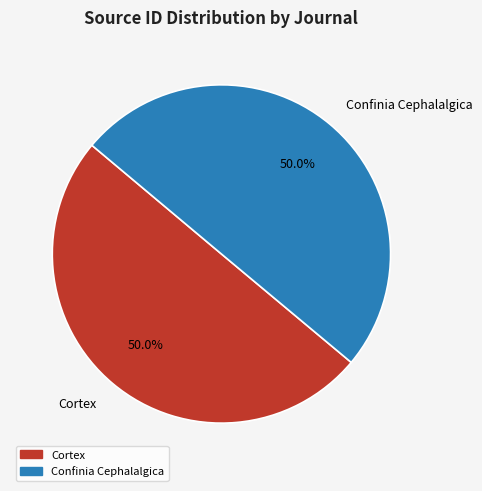

True or false: Cortex accounts for 45% of the total.

False